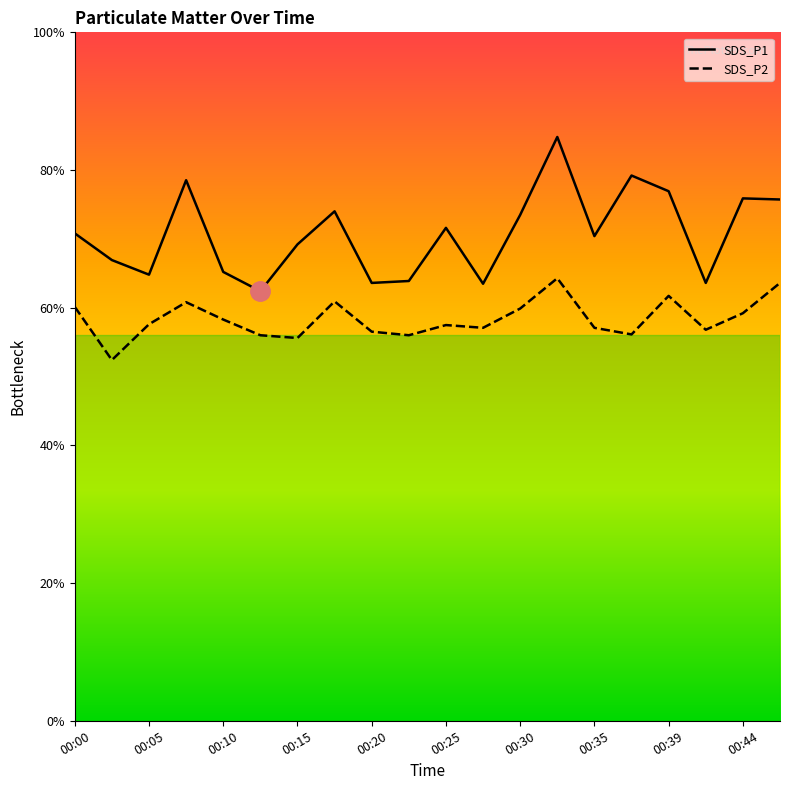

True or false: SDS_P2 and SDS_P1 cross at least once.

False